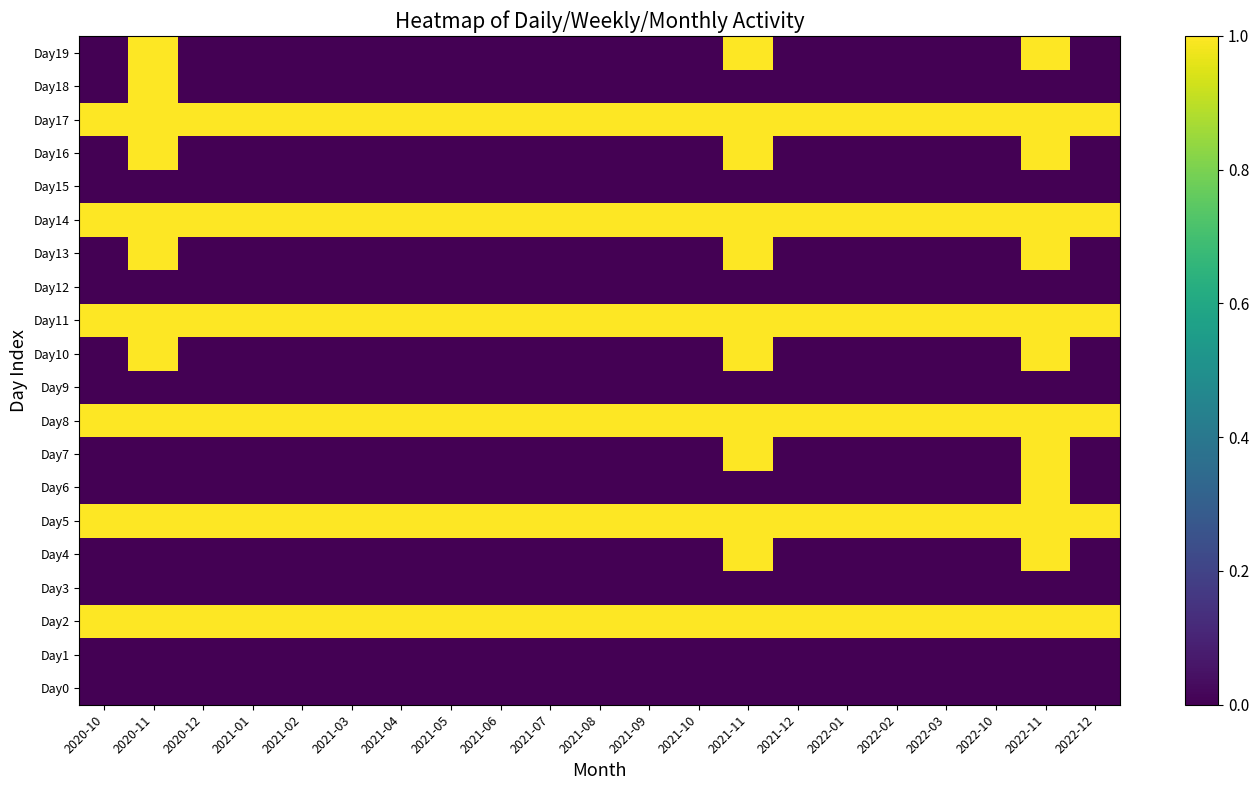

What is the spread (max minus min) of values at 2021-11?

1